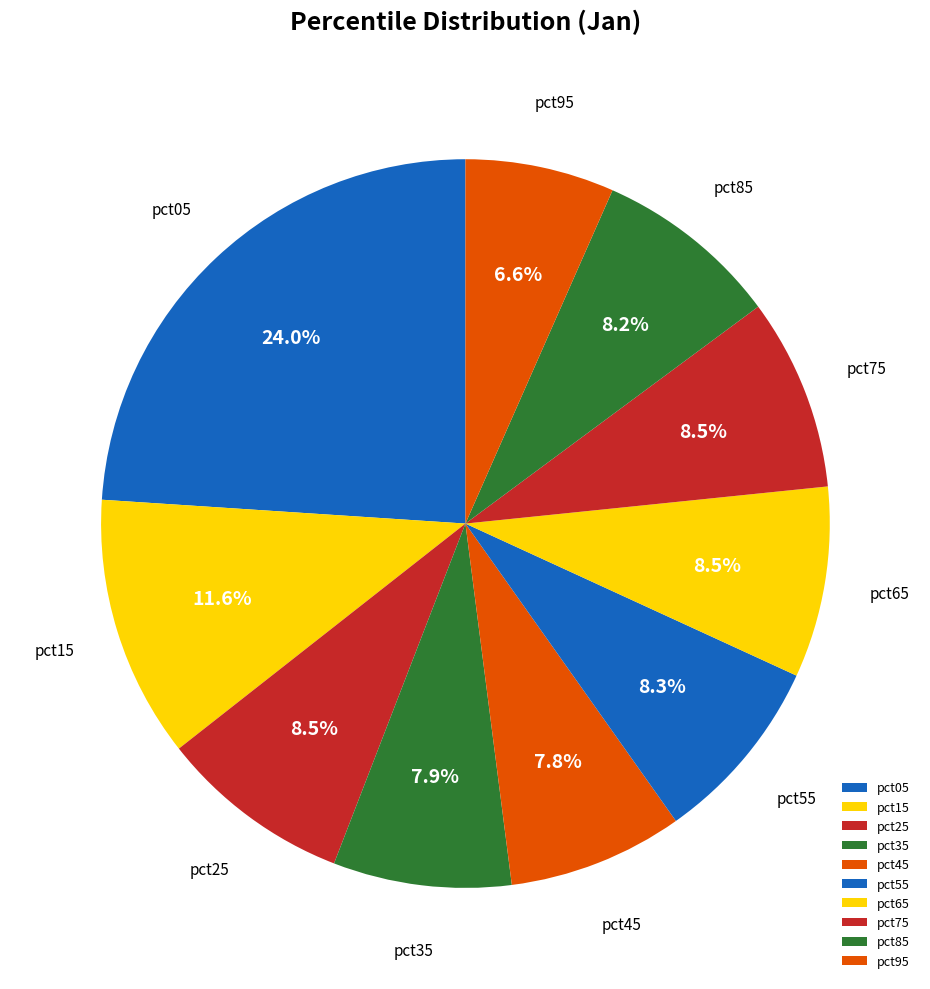

What is the ratio of the value at pct35 to the value at pct15?

0.7